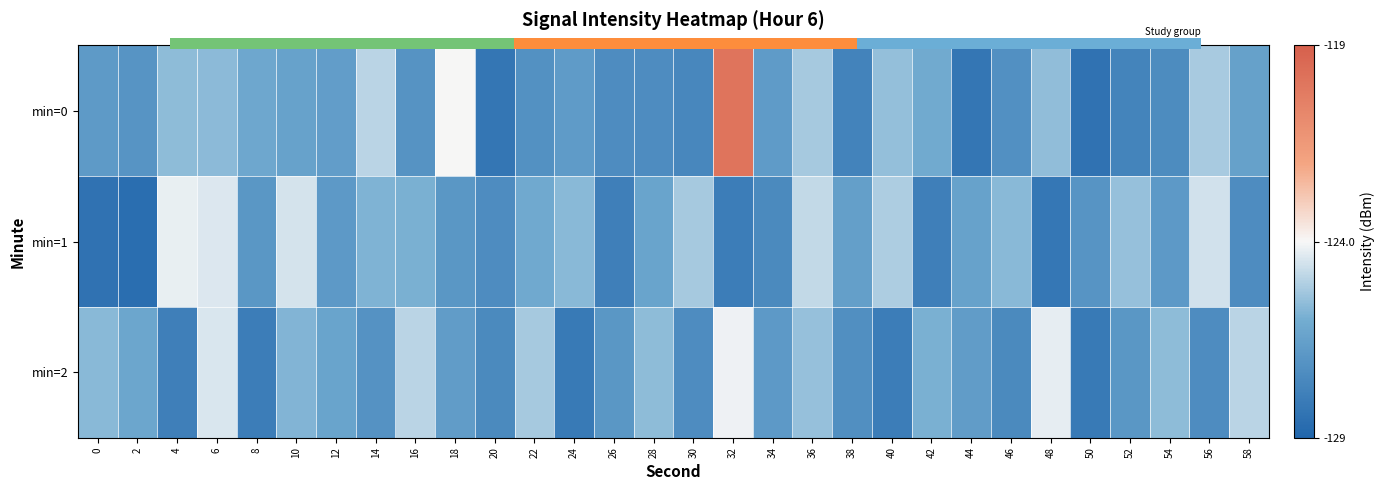

Which label corresponds to the smallest value in the chart?

2